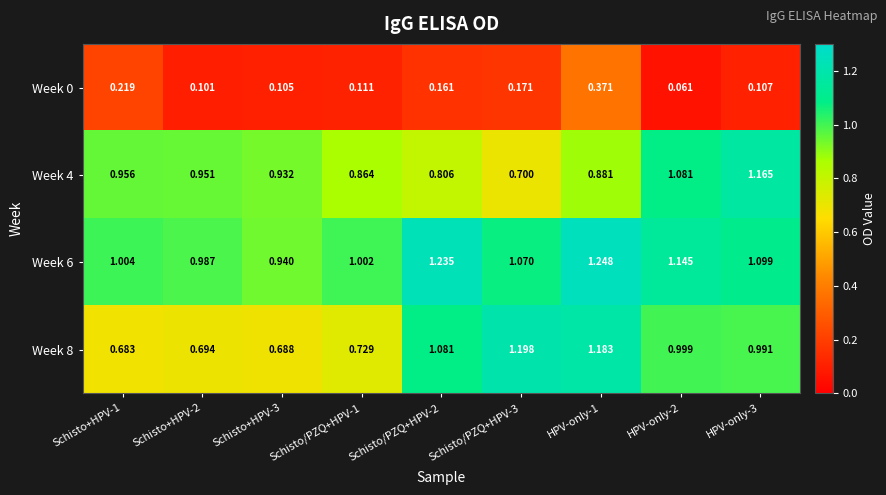

At which category is the sum across all series the highest?

HPV-only-1